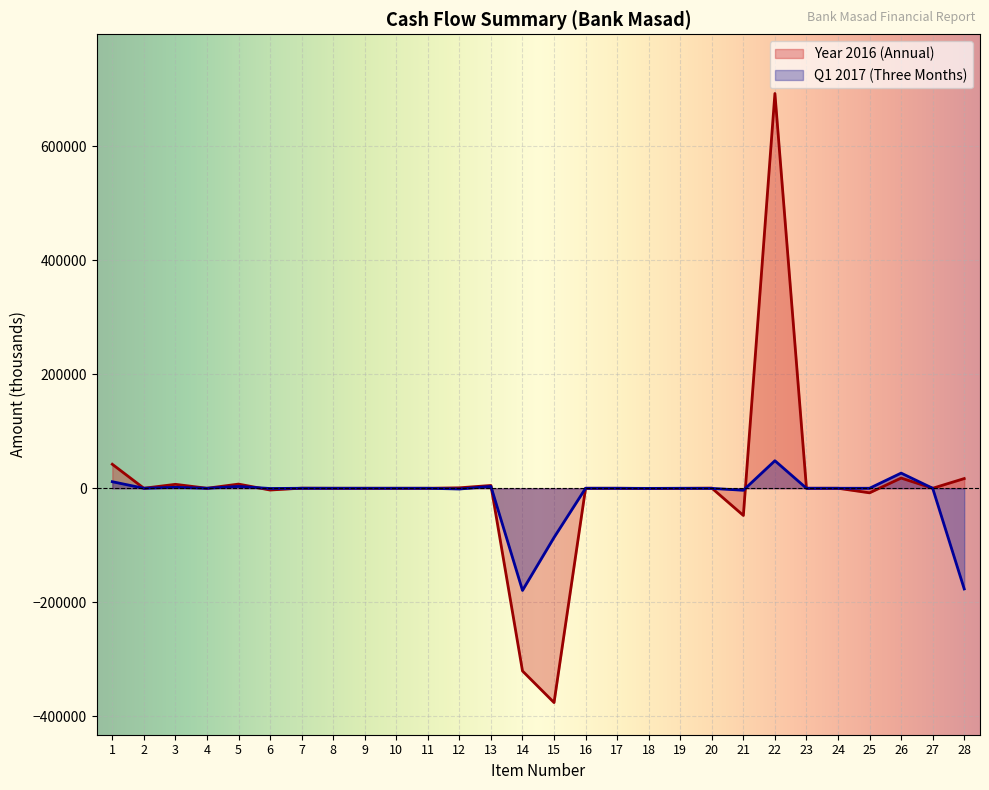

Which label corresponds to the largest value in the chart?

22